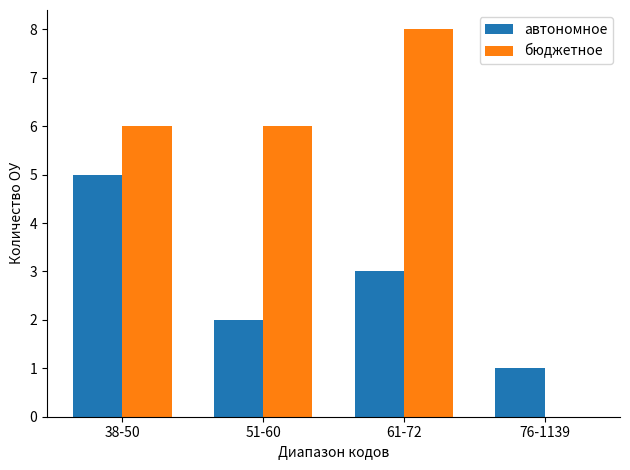

Between 61-72 and 76-1139, which series saw the biggest shift?

бюджетное